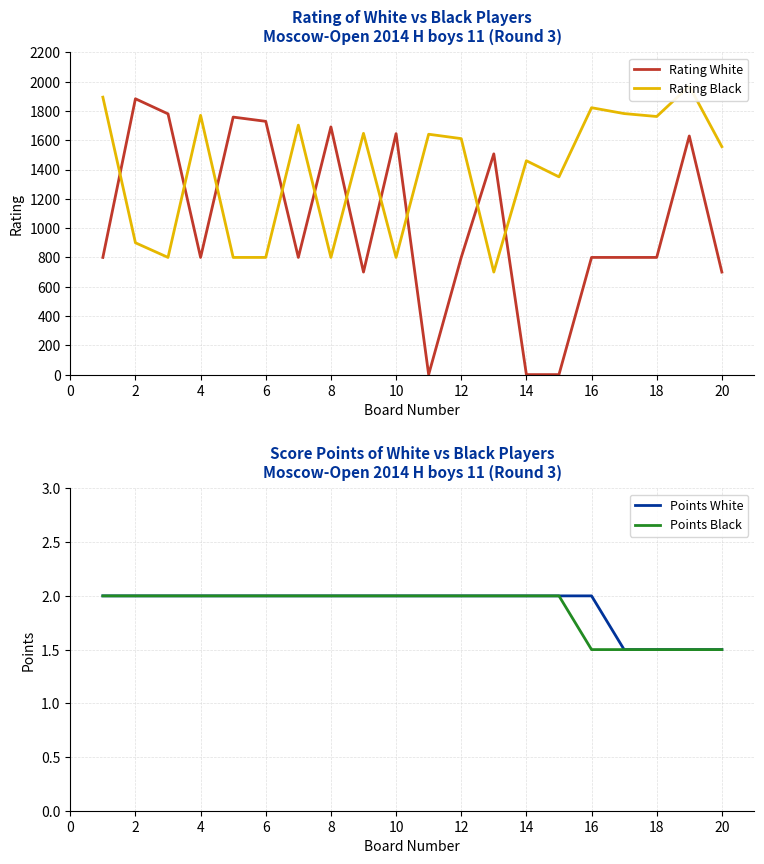

Count the number of categories in the chart.

20